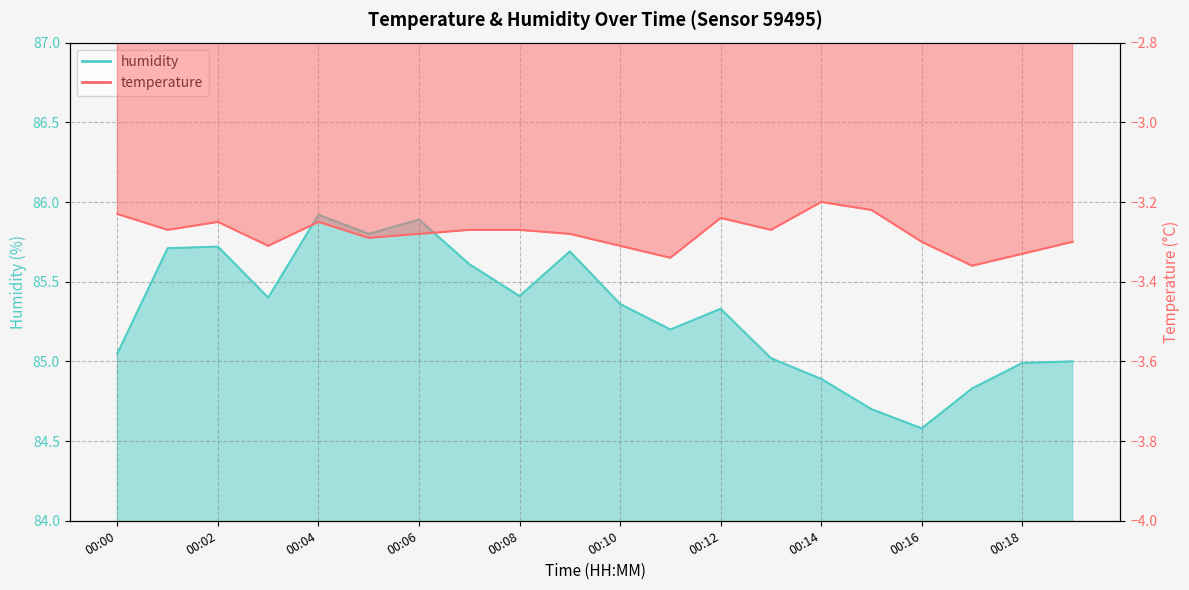

Read the humidity value at 00:11.

85.2